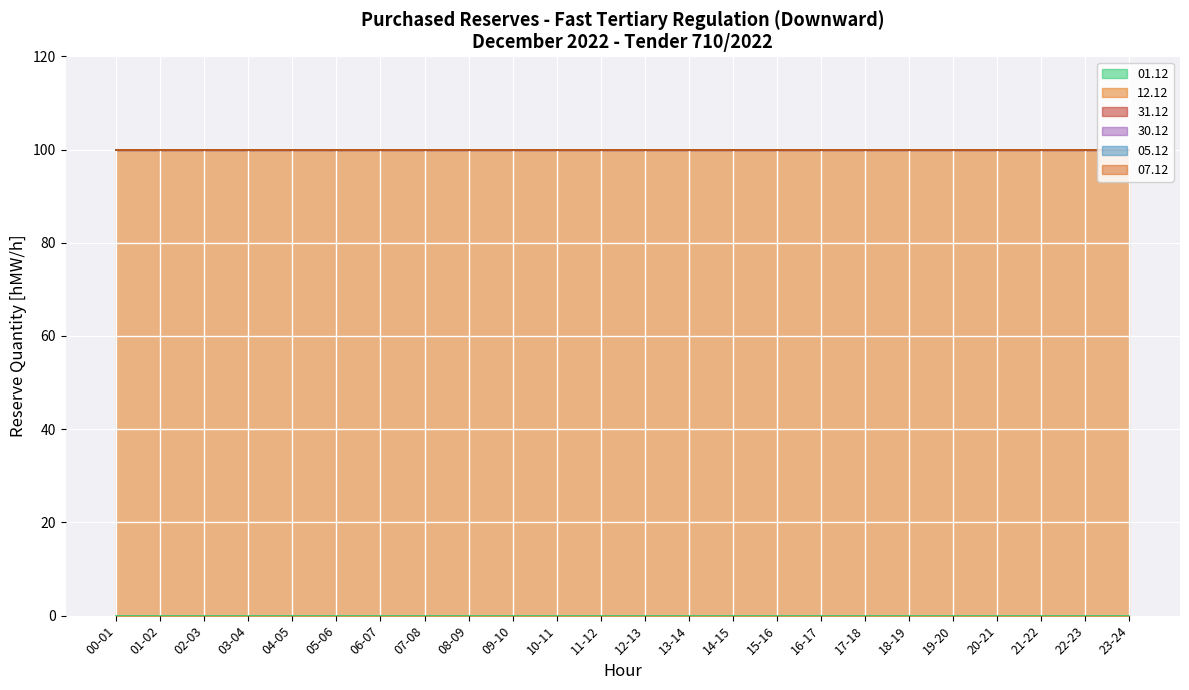

What is the total value across all series at 02-03?

100